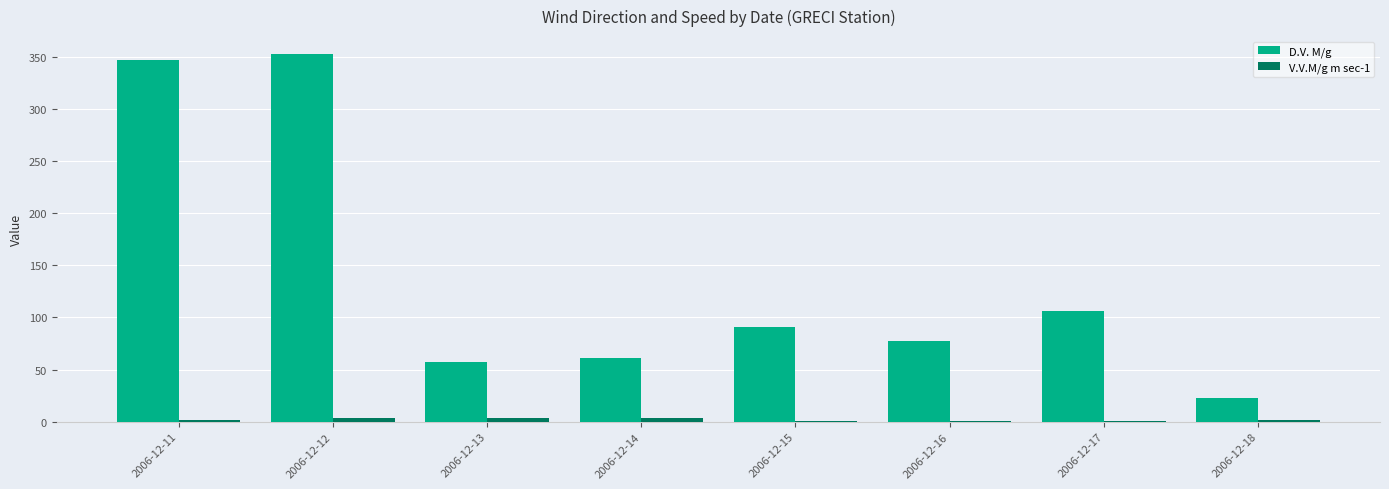

True or false: V.V.M/g m sec-1 has a value of 3.6 at 2006-12-13.

True